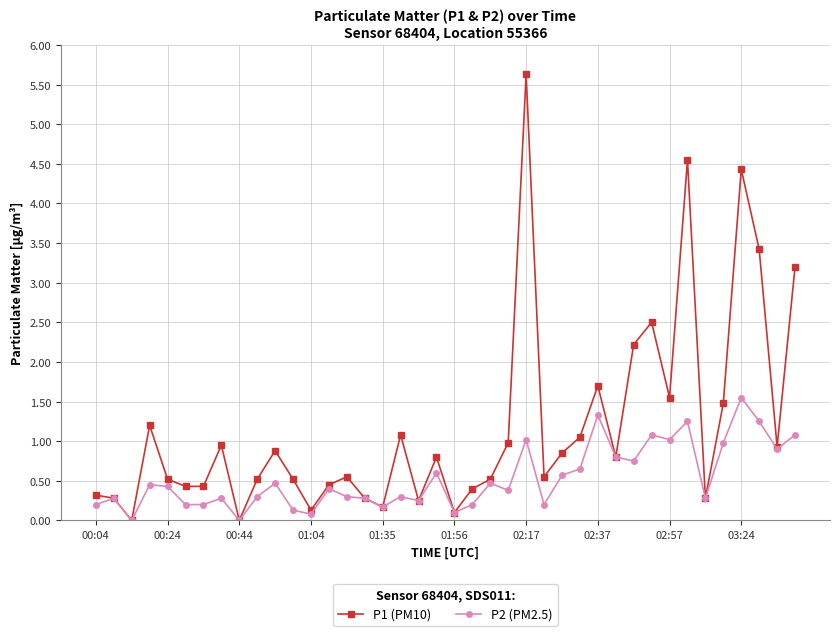

True or false: P2 (PM2.5) has more than 2 interior local peaks.

True